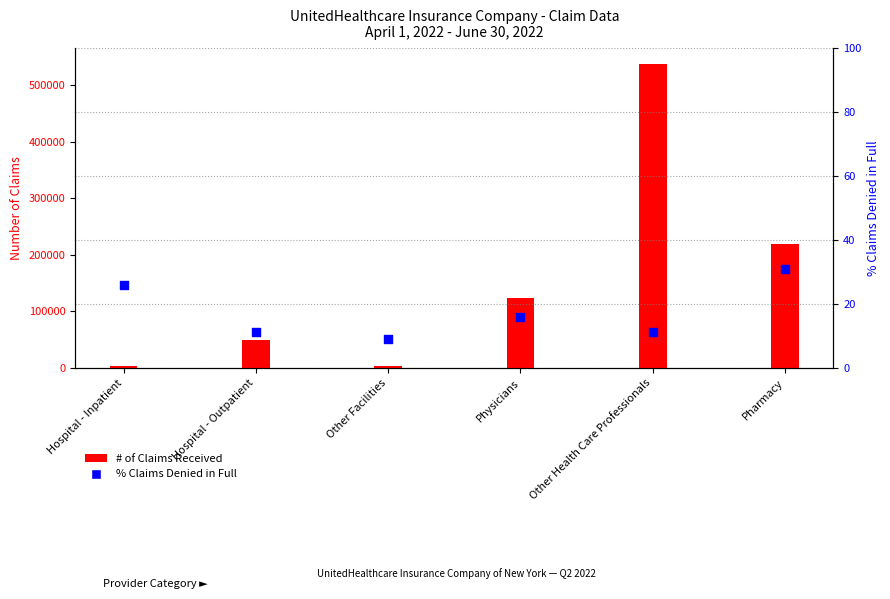

Which series has the largest total across all categories?

# of Claims Received